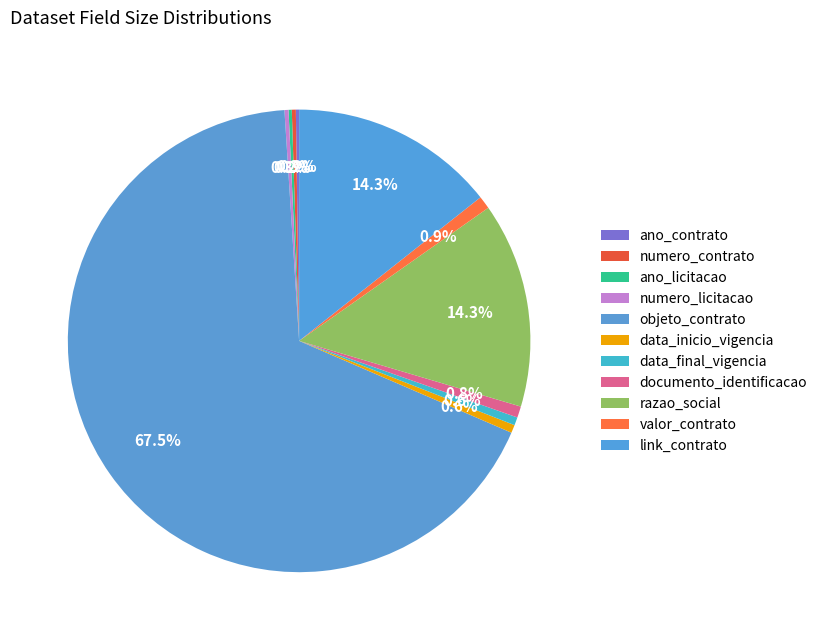

To the nearest percent, what is the combined percentage of objeto_contrato and documento_identificacao?

68%